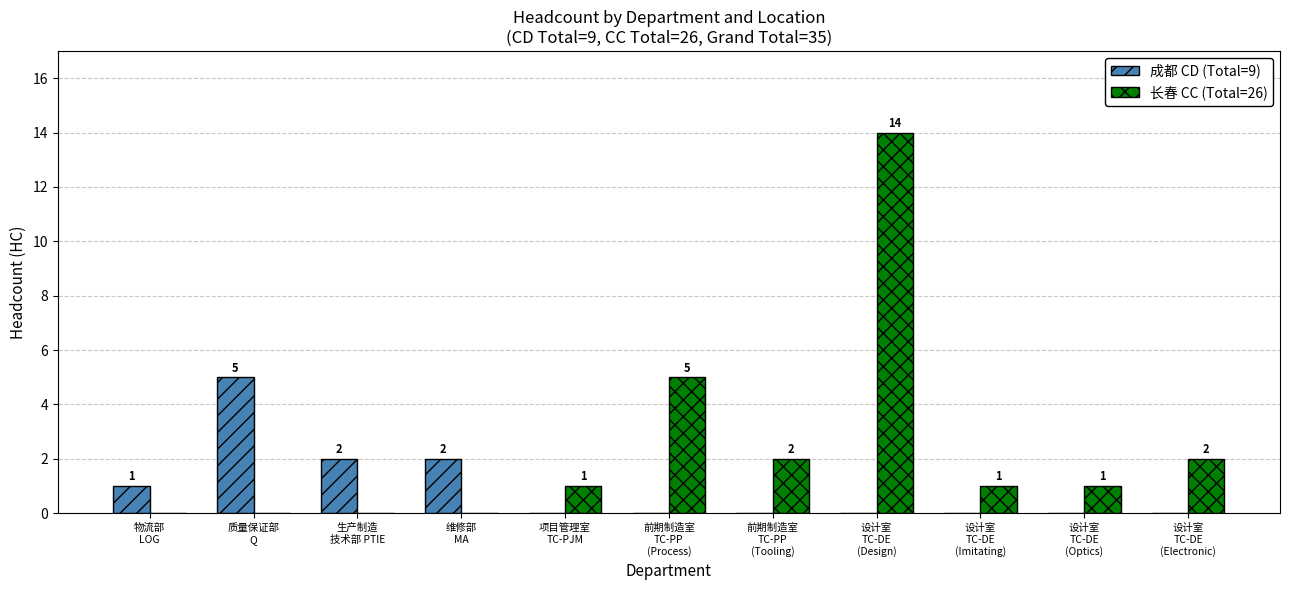

Is the value of 成都 CD (Total=9) at 维修部
MA greater than the value of 长春 CC (Total=26) at 生产制造
技术部 PTIE?

Yes